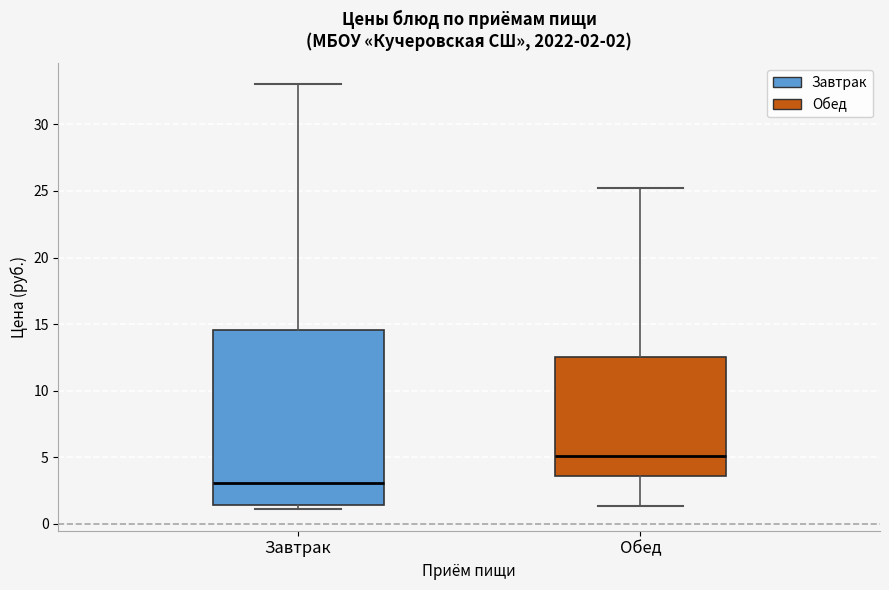

Comparing the boxes themselves (not the whiskers), which one is the tallest?

Завтрак